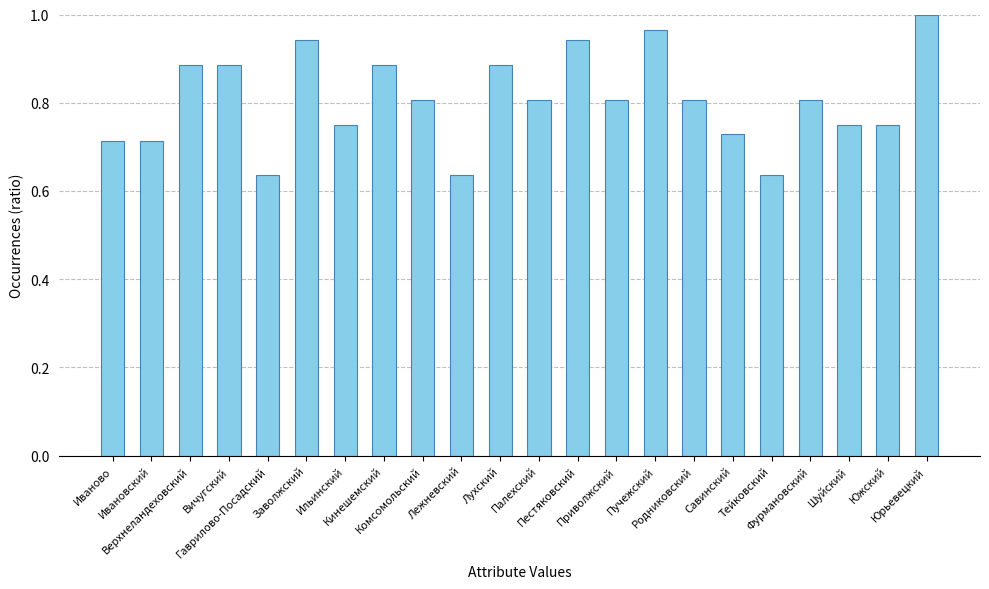

What is the difference between the second highest and second lowest values?

0.3